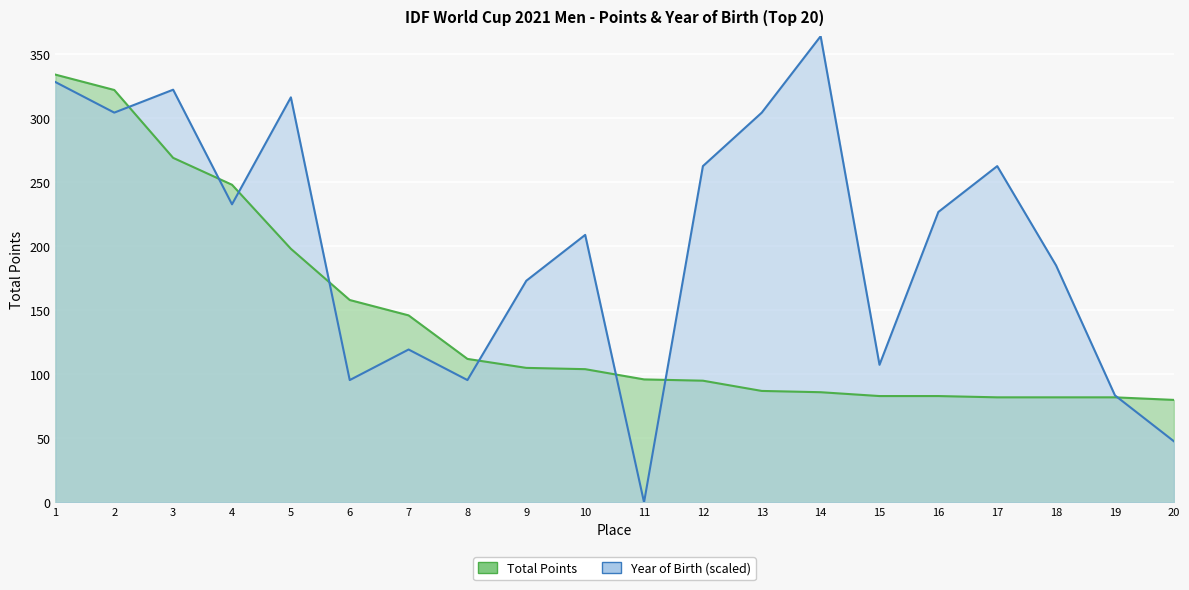

What is the difference between the highest and lowest values at 15?

24.4